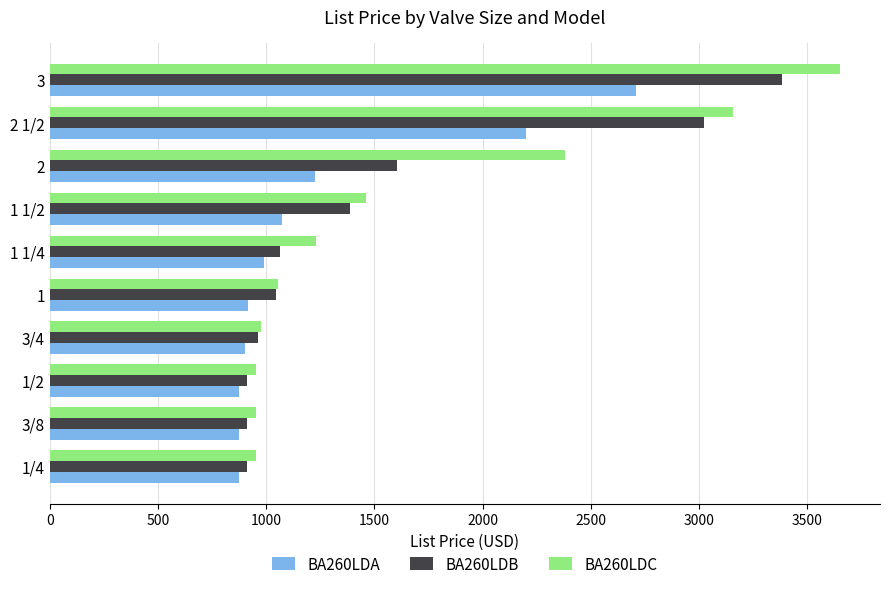

What is the minimum value shown in the chart?

876.3